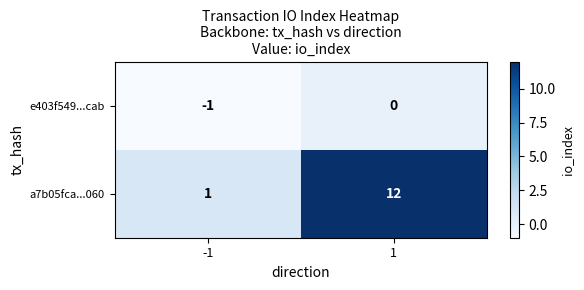

Which series has the largest range (max minus min)?

a7b05fca...060